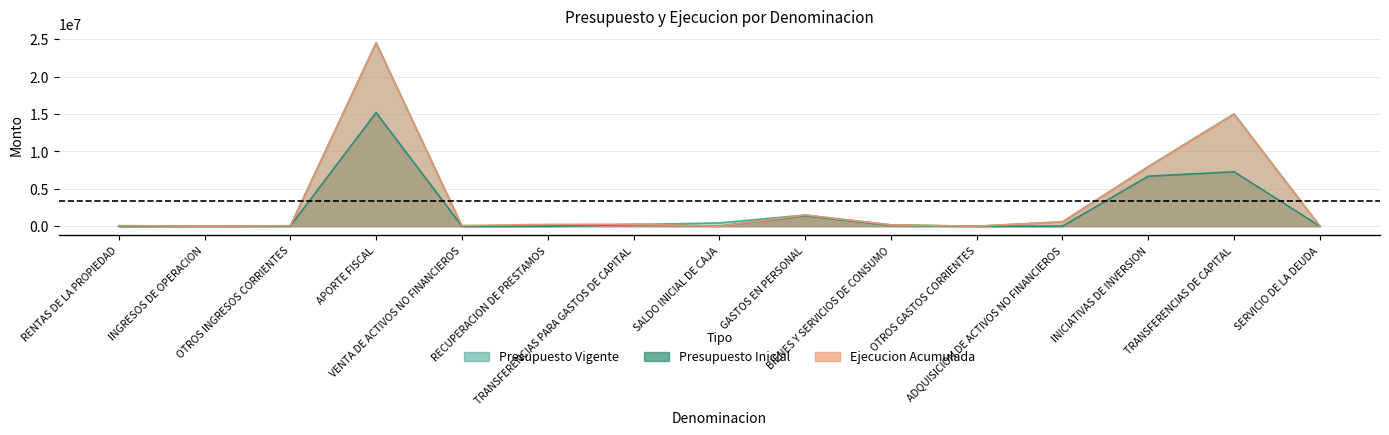

Reading left to right, extract all data points from this chart.

Presupuesto Inicial: RENTAS DE LA PROPIEDAD=148	INGRESOS DE OPERACION=22	OTROS INGRESOS CORRIENTES=26521	APORTE FISCAL=15203448	VENTA DE ACTIVOS NO FINANCIEROS=8738	RECUPERACION DE PRESTAMOS=7899	TRANSFERENCIAS PARA GASTOS DE CAPITAL=225846	SALDO INICIAL DE CAJA=23000	GASTOS EN PERSONAL=1402797	BIENES Y SERVICIOS DE CONSUMO=111169	OTROS GASTOS CORRIENTES=10	ADQUISICION DE ACTIVOS NO FINANCIEROS=7840	INICIATIVAS DE INVERSION=6694082	TRANSFERENCIAS DE CAPITAL=7279139	SERVICIO DE LA DEUDA=585
Presupuesto Vigente: RENTAS DE LA PROPIEDAD=148	INGRESOS DE OPERACION=22	OTROS INGRESOS CORRIENTES=26521	APORTE FISCAL=24554765	VENTA DE ACTIVOS NO FINANCIEROS=8738	RECUPERACION DE PRESTAMOS=7899	TRANSFERENCIAS PARA GASTOS DE CAPITAL=225846	SALDO INICIAL DE CAJA=438024	GASTOS EN PERSONAL=1496024	BIENES Y SERVICIOS DE CONSUMO=173812	OTROS GASTOS CORRIENTES=10	ADQUISICION DE ACTIVOS NO FINANCIEROS=586984	INICIATIVAS DE INVERSION=7976173	TRANSFERENCIAS DE CAPITAL=15028375	SERVICIO DE LA DEUDA=585
Ejecucion Acumulada: RENTAS DE LA PROPIEDAD=90342	INGRESOS DE OPERACION=5650	OTROS INGRESOS CORRIENTES=75871	APORTE FISCAL=24454312	VENTA DE ACTIVOS NO FINANCIEROS=96865	RECUPERACION DE PRESTAMOS=241859	TRANSFERENCIAS PARA GASTOS DE CAPITAL=266899	SALDO INICIAL DE CAJA=0	GASTOS EN PERSONAL=1491381	BIENES Y SERVICIOS DE CONSUMO=173575	OTROS GASTOS CORRIENTES=0	ADQUISICION DE ACTIVOS NO FINANCIEROS=586922	INICIATIVAS DE INVERSION=7942307	TRANSFERENCIAS DE CAPITAL=14966758	SERVICIO DE LA DEUDA=0